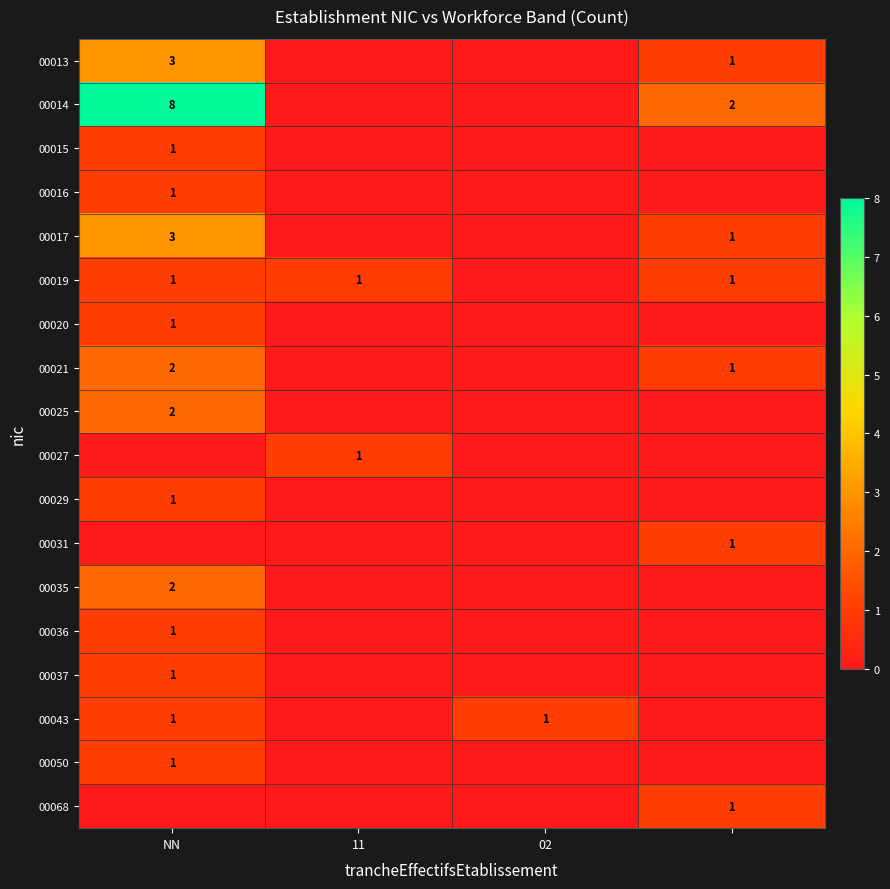

Which category has the lowest value in the 00050 series?

11